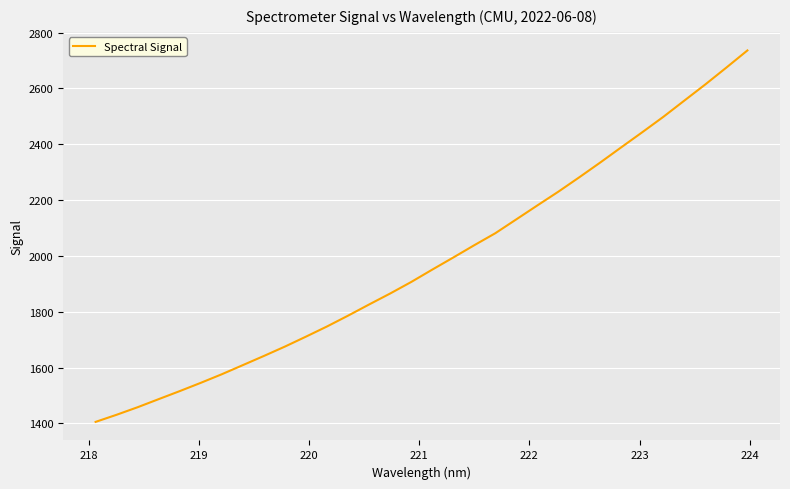

What is the smallest value displayed?

1405.2